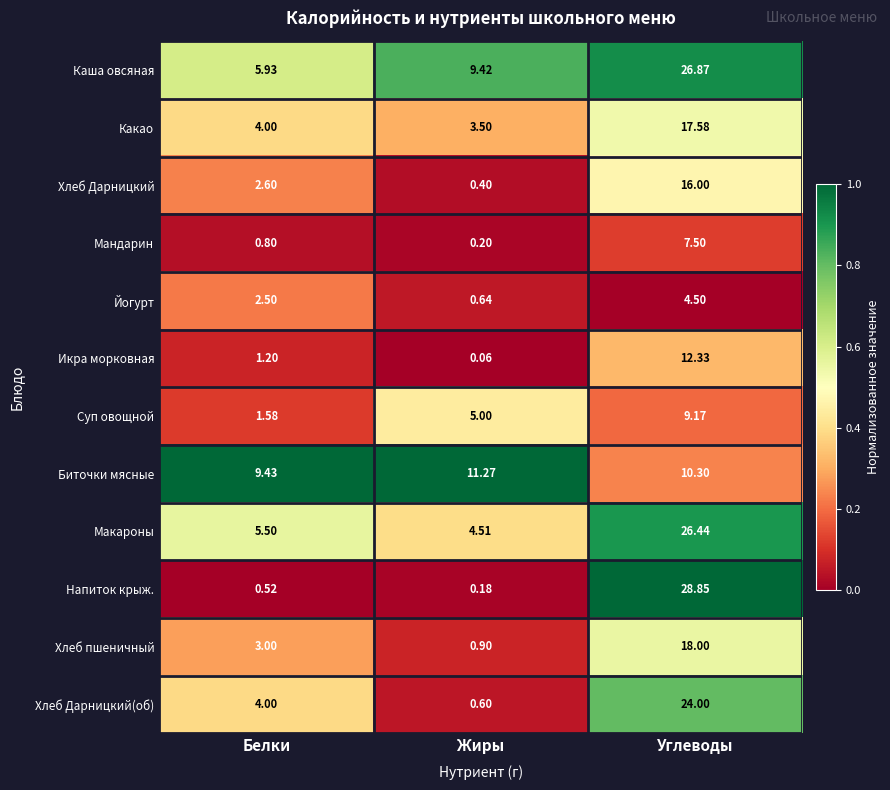

At how many categories does at least one series exceed 0?

3